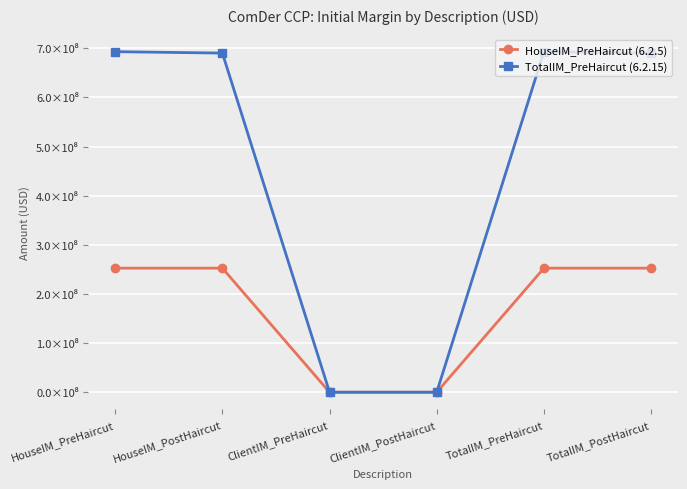

Rank the series at TotalIM_PreHaircut from highest to lowest value.

TotalIM_PreHaircut (6.2.15), HouseIM_PreHaircut (6.2.5)